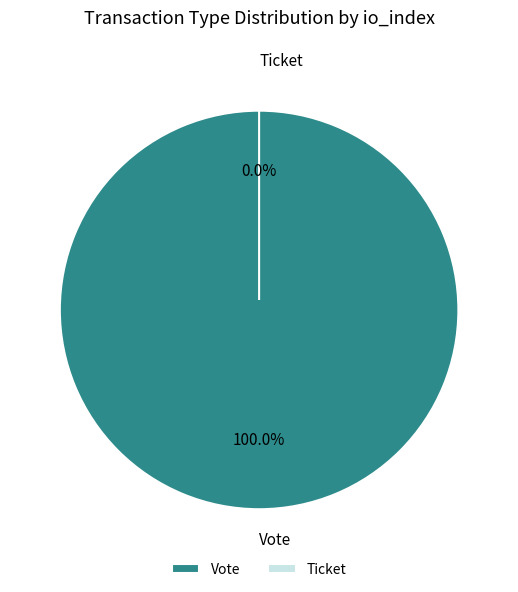

Between Vote and Ticket, which is larger?

Vote